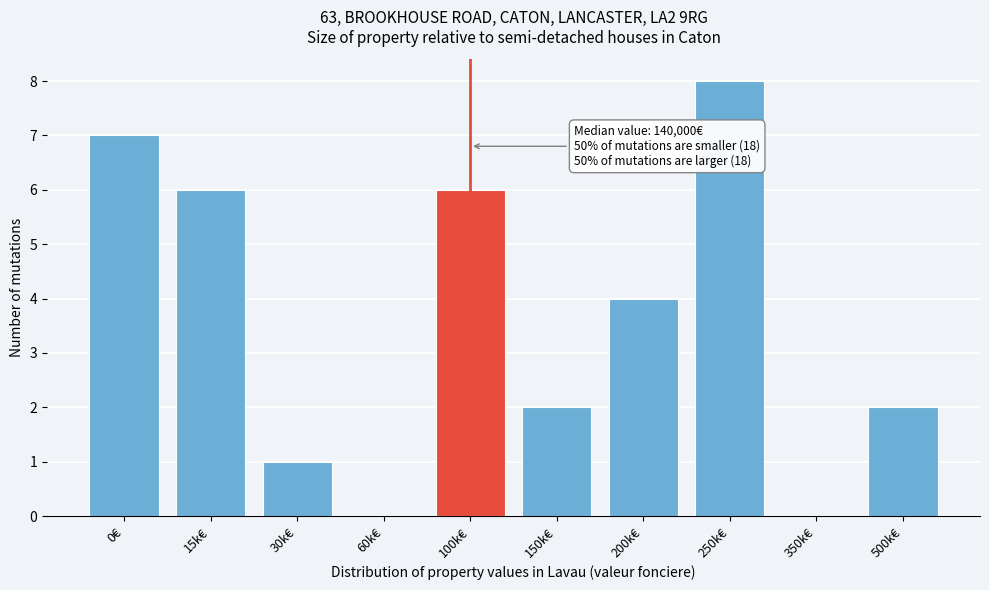

Reading right to left, what are all the values shown in this chart?

500k€=2	350k€=0	250k€=8	200k€=4	150k€=2	100k€=6	60k€=0	30k€=1	15k€=6	0€=7